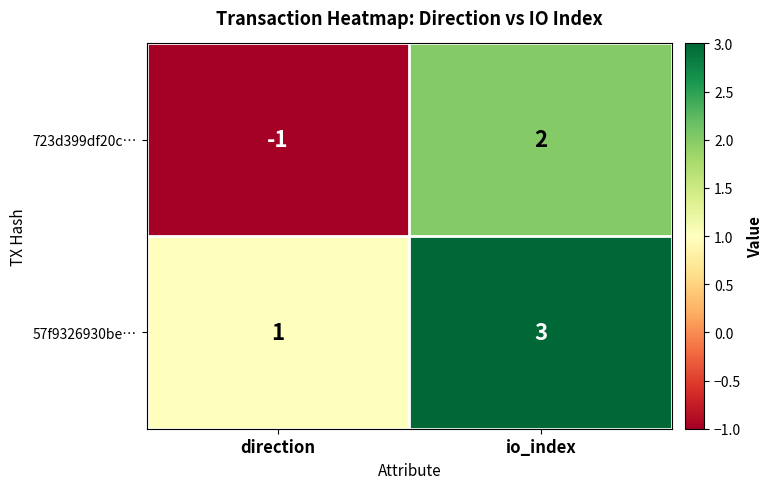

Between direction and io_index, which series saw the biggest shift?

723d399df20c…